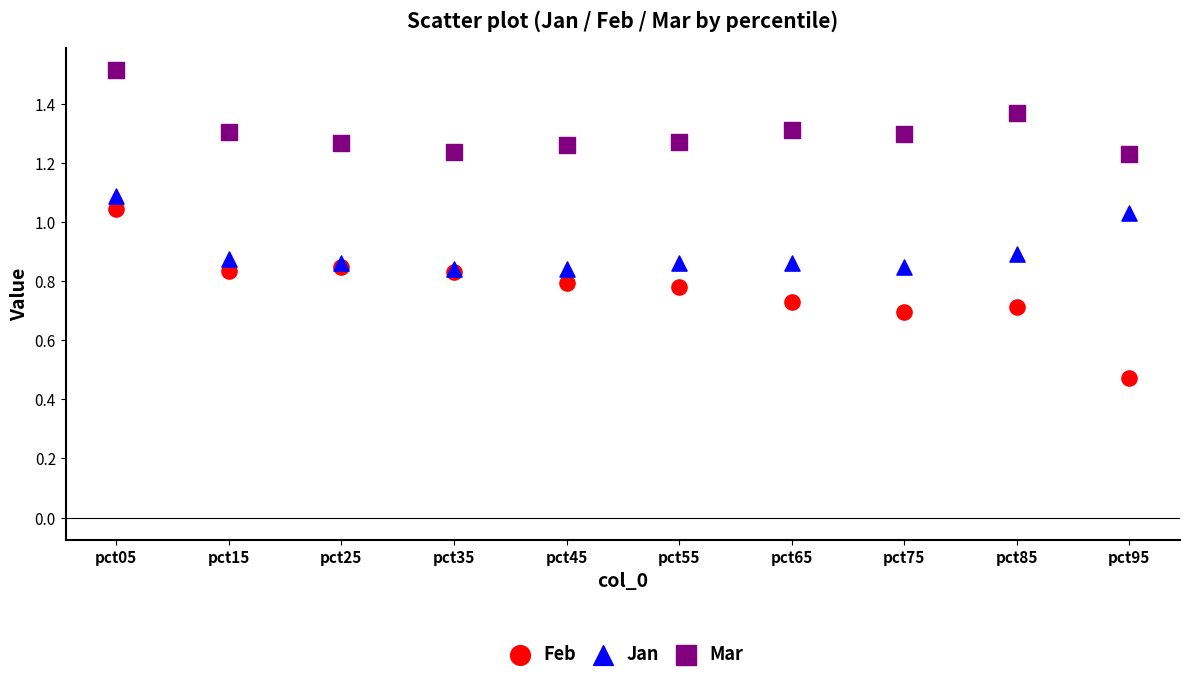

What are all the series names shown in the legend?

Feb, Jan, Mar